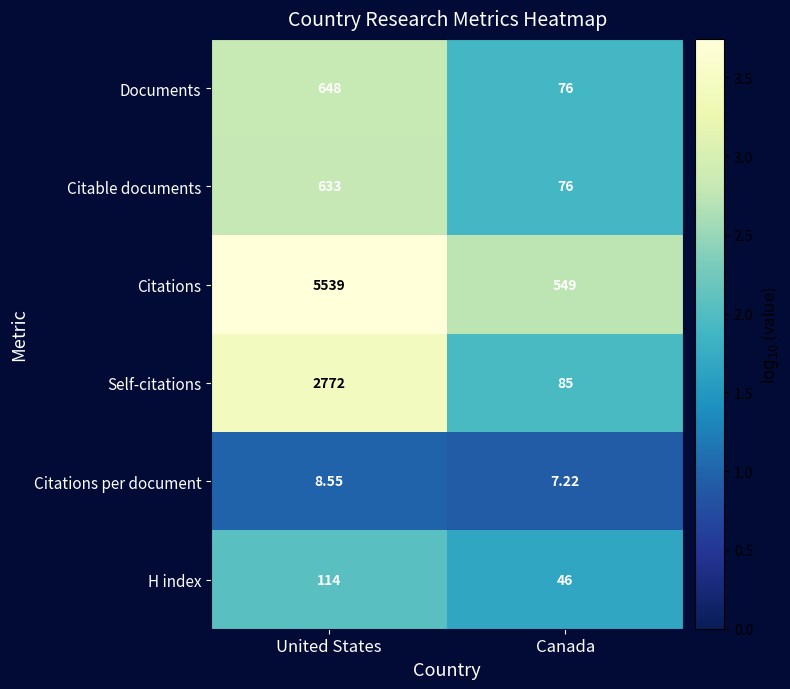

At which label is Citations per document closest to 7?

Canada